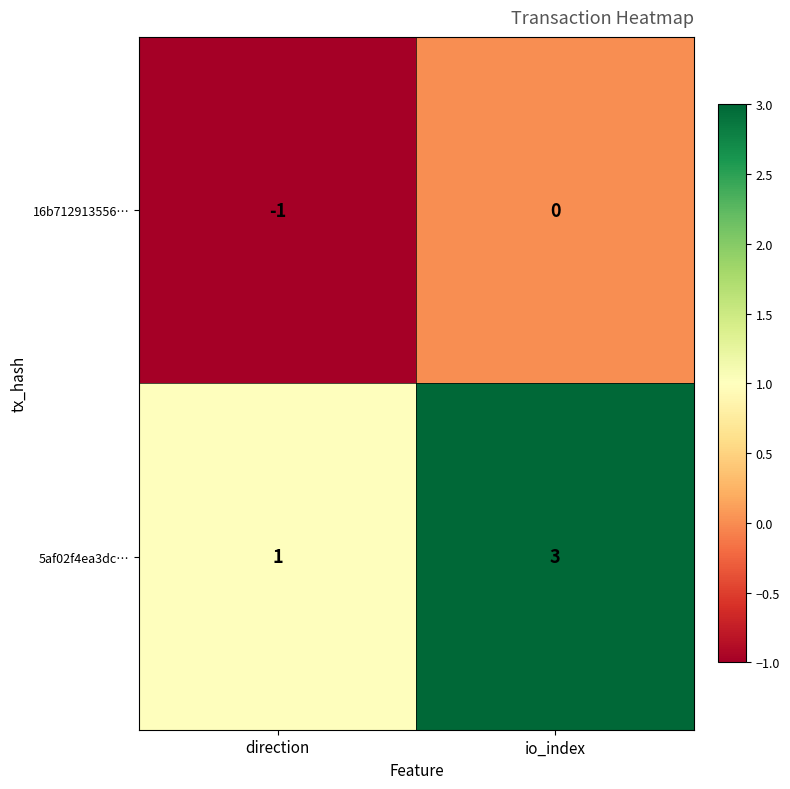

Rank the series by their average value, from lowest to highest.

16b712913556…, 5af02f4ea3dc…